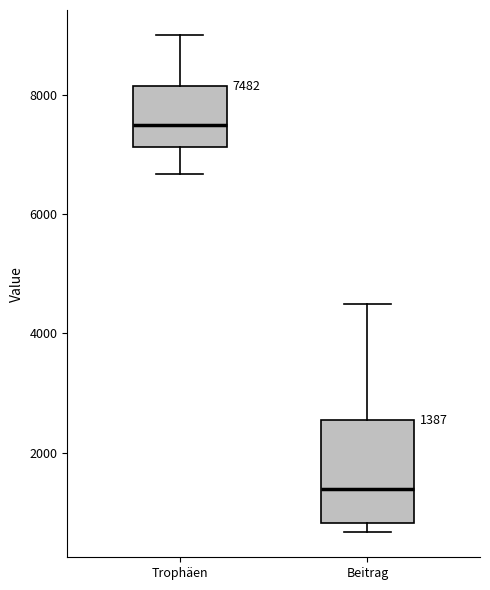

Which box's median line is the highest?

Trophäen